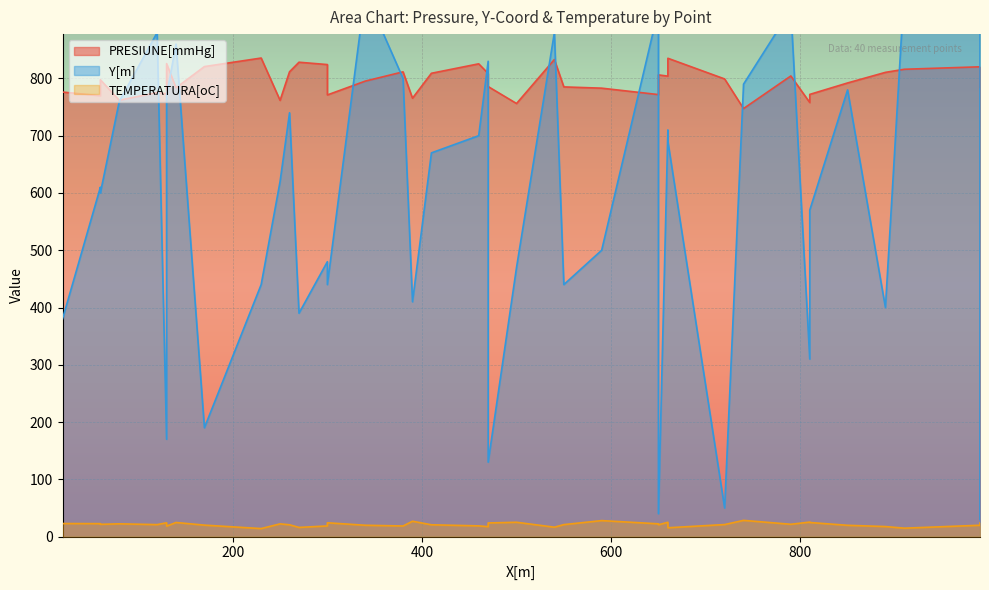

At which category does the data reach its first local valley?

2